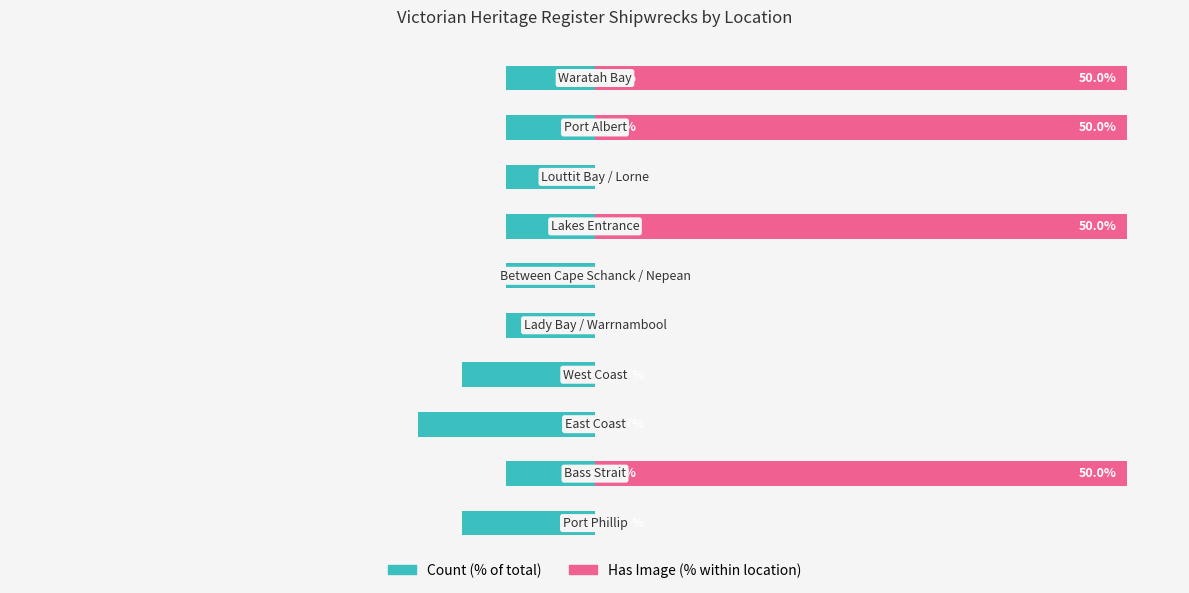

Reading right to left, list all the values displayed in this chart.

Count (% of total): 9=-8.3	8=-8.3	7=-8.3	6=-8.3	5=-8.3	4=-8.3	3=-12.5	2=-16.7	1=-8.3	0=-12.5
Has Image (% of location count): 9=50.0	8=50.0	7=0.0	6=50.0	5=0.0	4=0.0	3=0.0	2=0.0	1=50.0	0=0.0